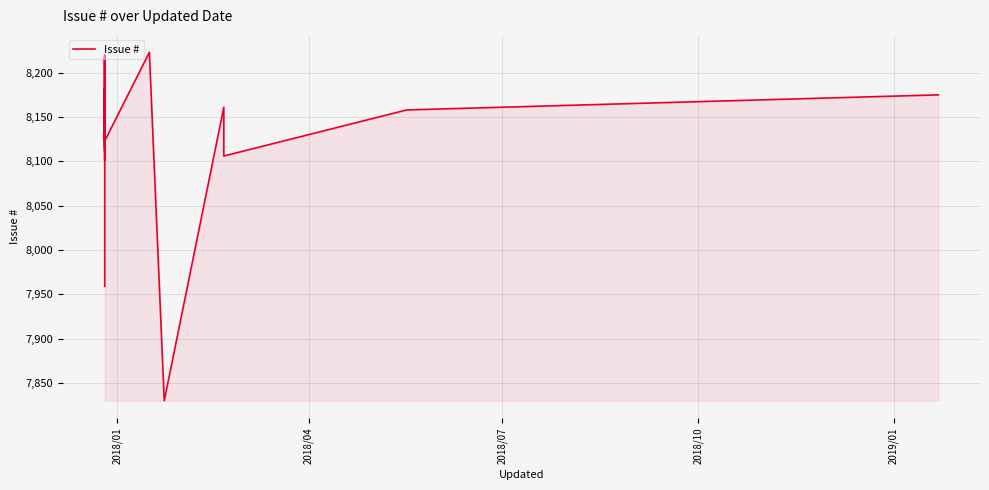

What is the maximum value shown in the chart?

8223